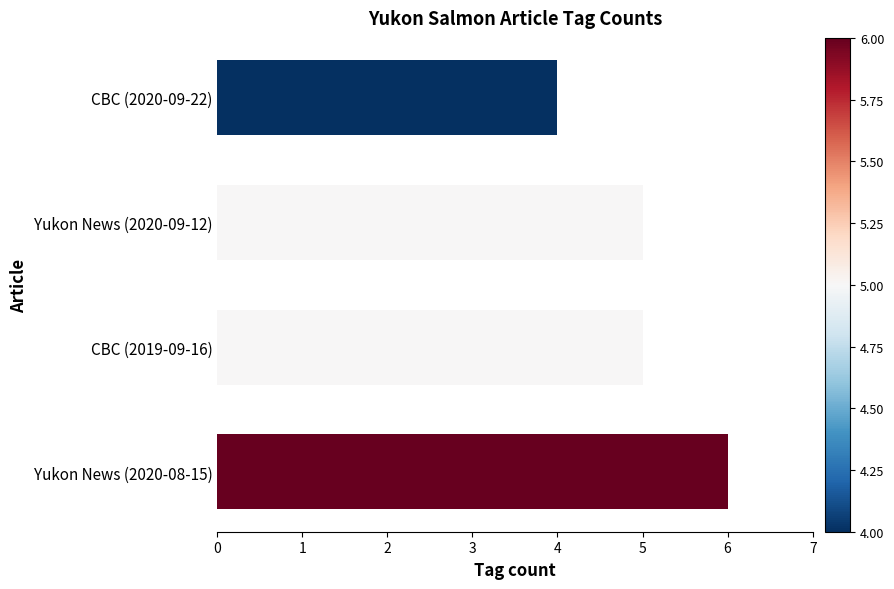

Reading bottom to top, what are all the values shown in this chart?

Yukon News (2020-08-15)=6	CBC (2019-09-16)=5	Yukon News (2020-09-12)=5	CBC (2020-09-22)=4